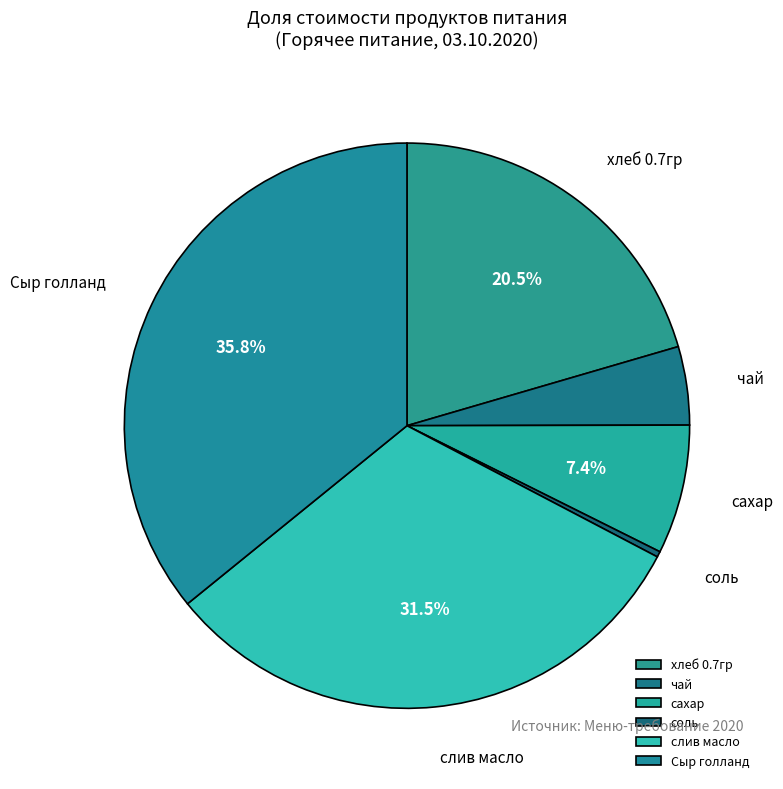

Does Сыр голланд represent more than half of the total?

No